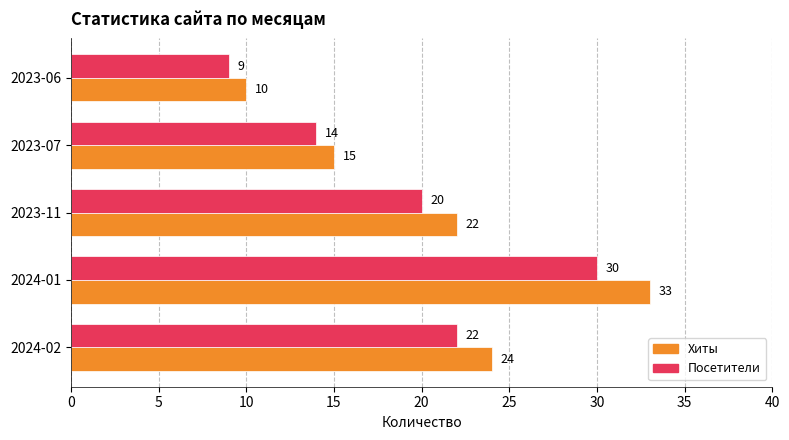

Rank the series by their maximum value, from lowest to highest.

Посетители, Хиты